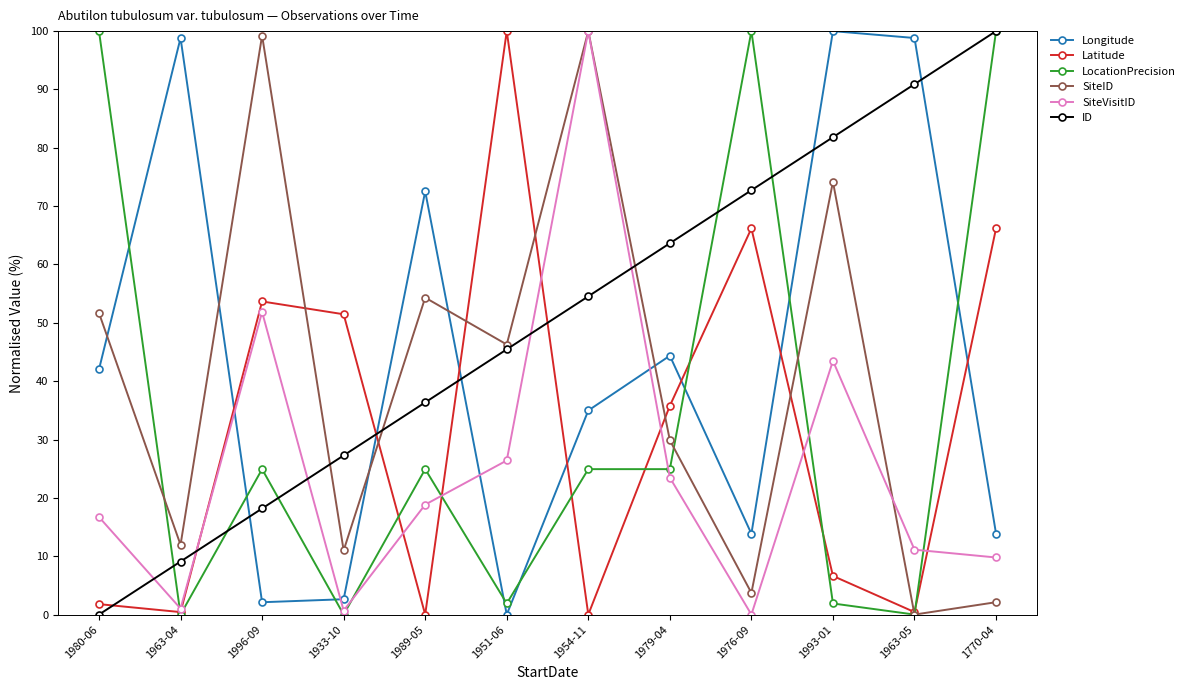

What is the value of the Latitude point at the 4th from the left?

51.5